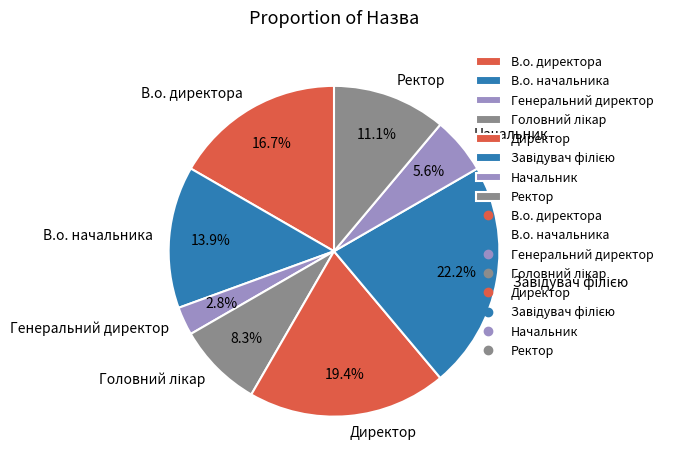

Which slice is the smallest?

Генеральний директор